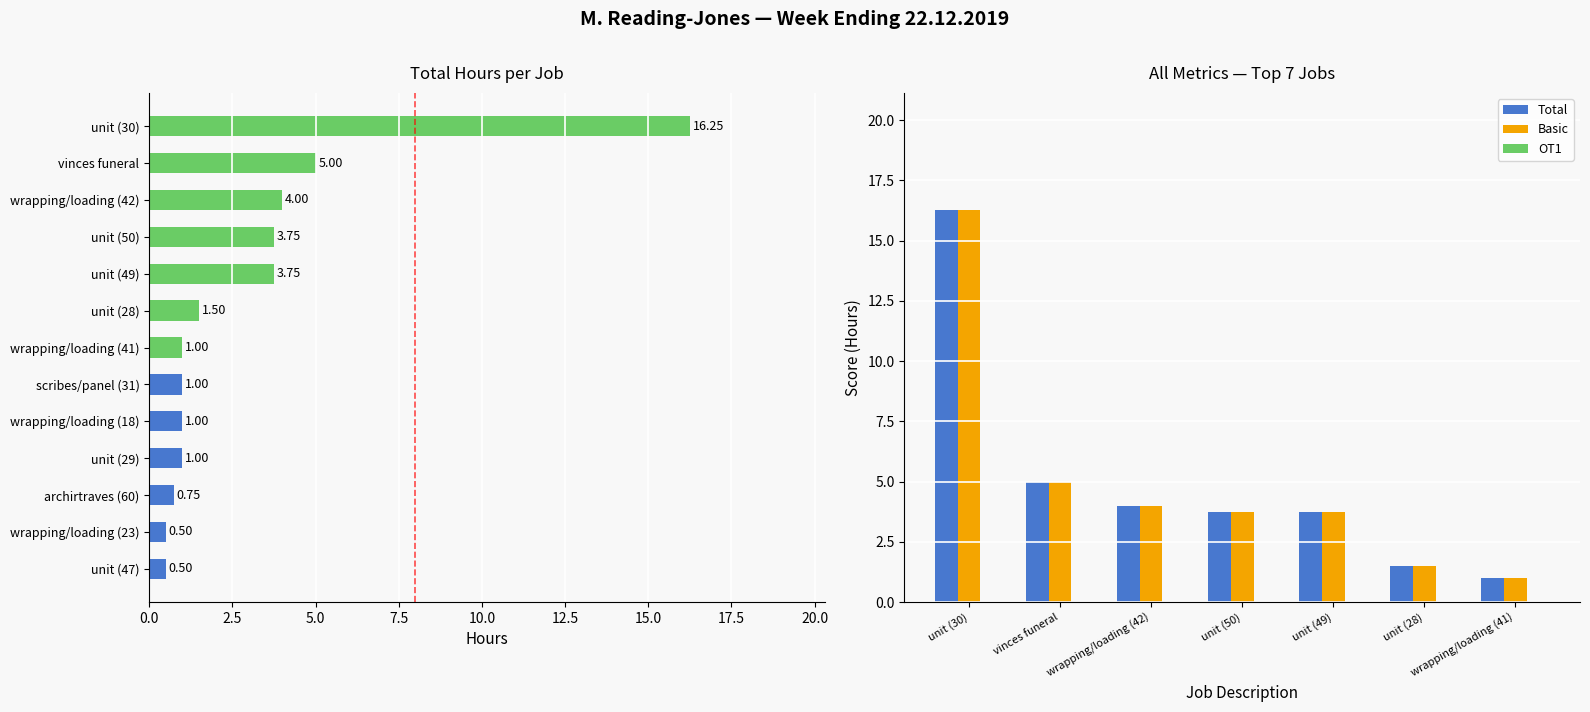

What is the value of the Total bar at the 5th from the left?

3.8